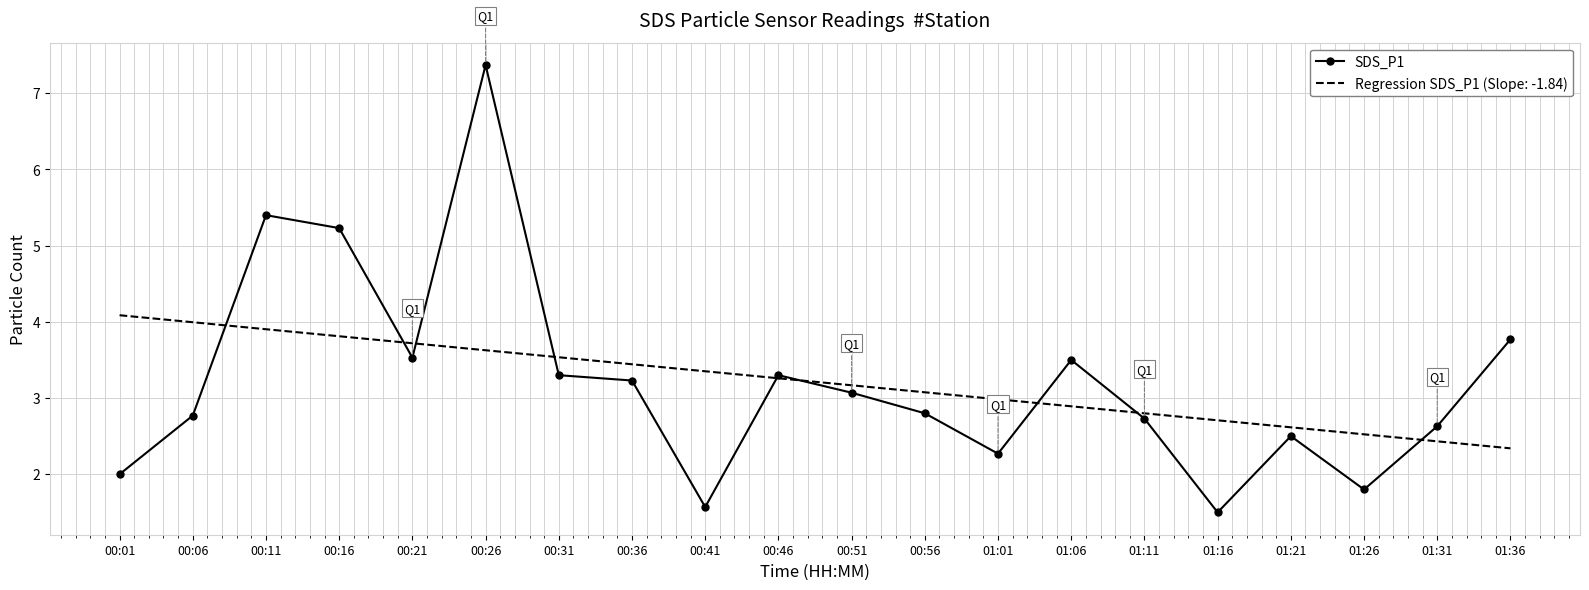

What position from the left is 01:06?

14